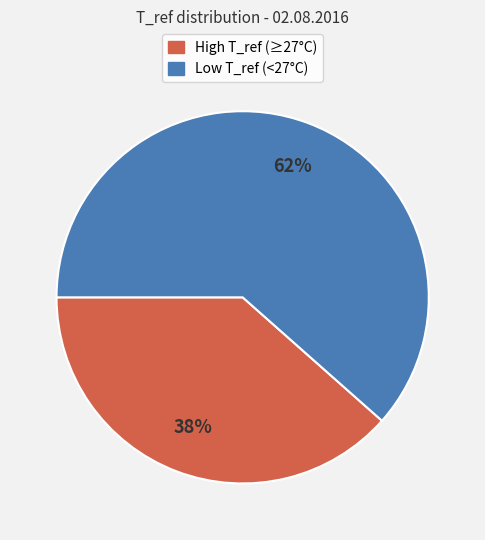

Does any single category account for the majority?

Yes